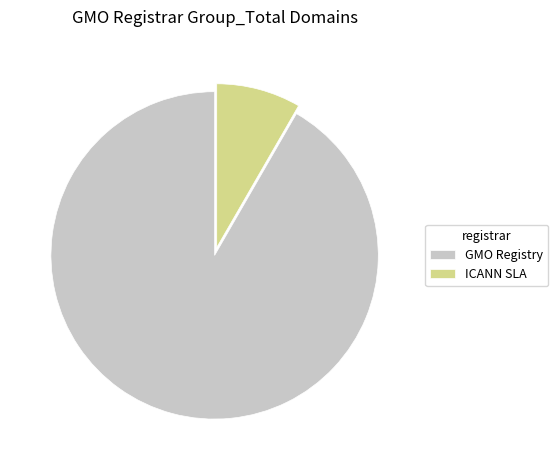

The GMO Registry slice represents 82% of the pie. True or false?

False